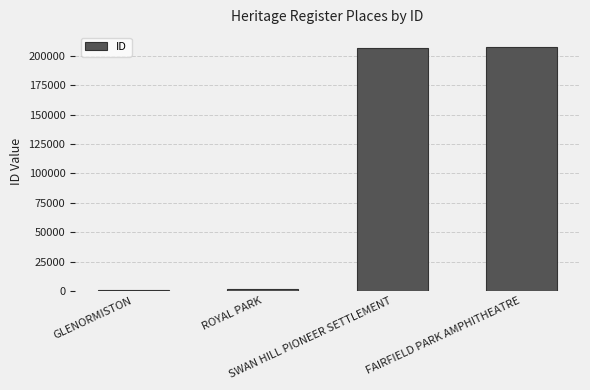

What is the sum of all values?

416866